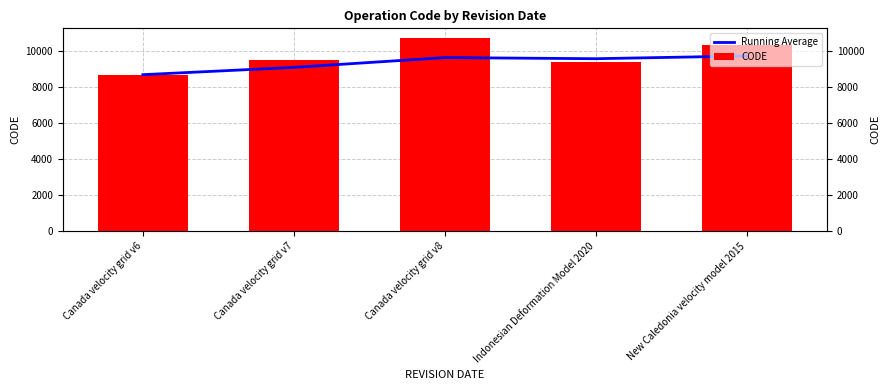

How many data points does each series have?

5